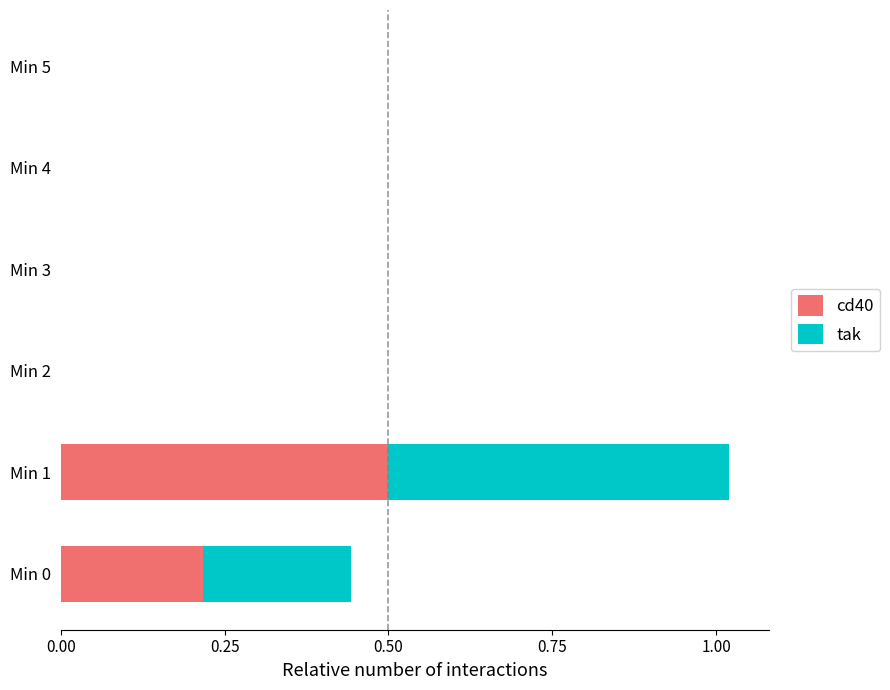

True or false: cd40 has a value of 0.0 at Min 3.

True